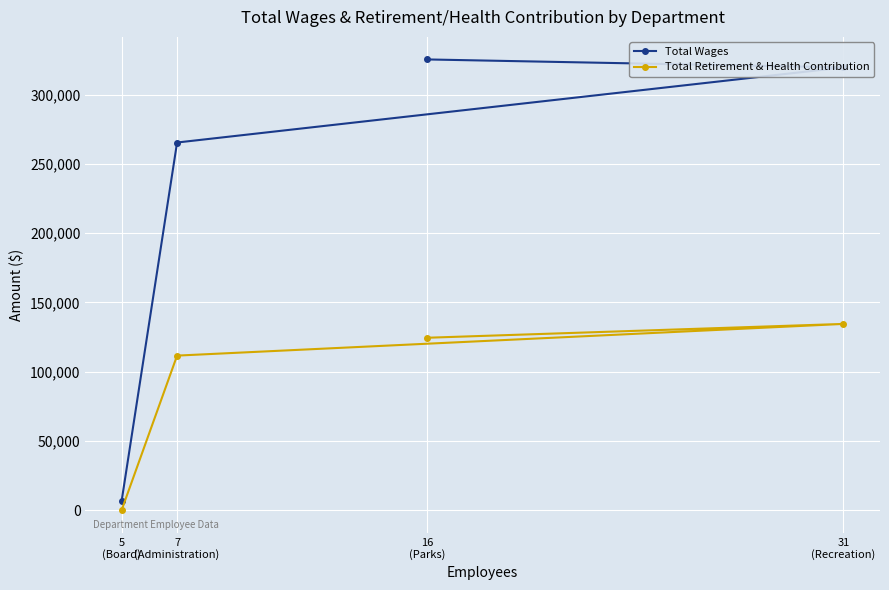

Rank the series by their average value, from highest to lowest.

Total Wages, Total Retirement & Health Contribution